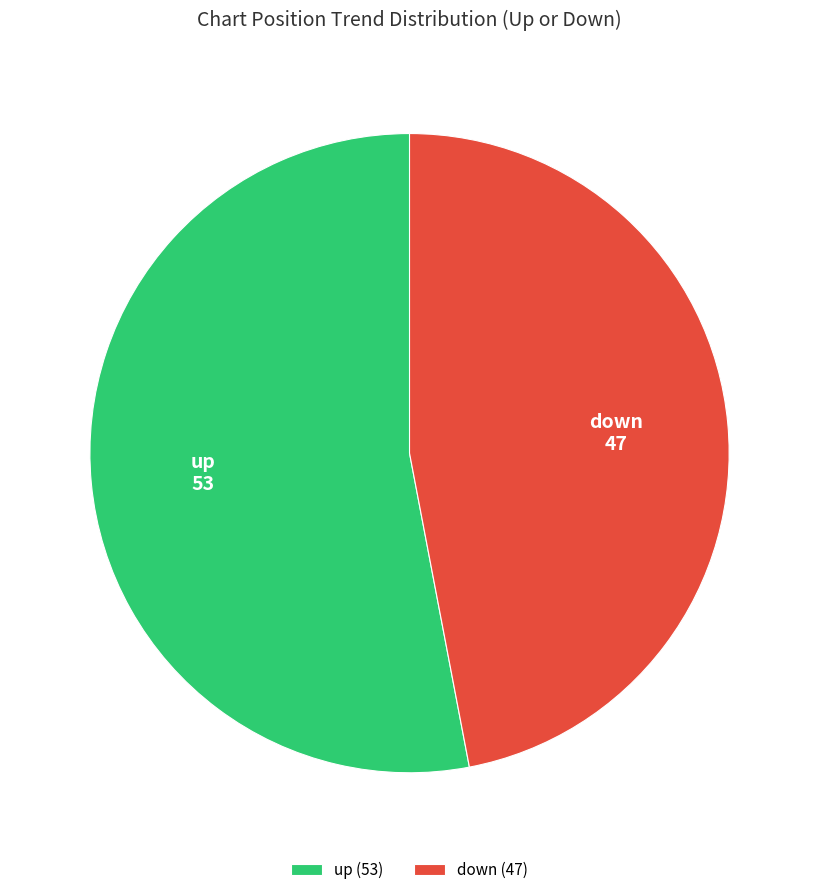

Which has a higher value, up or down?

up